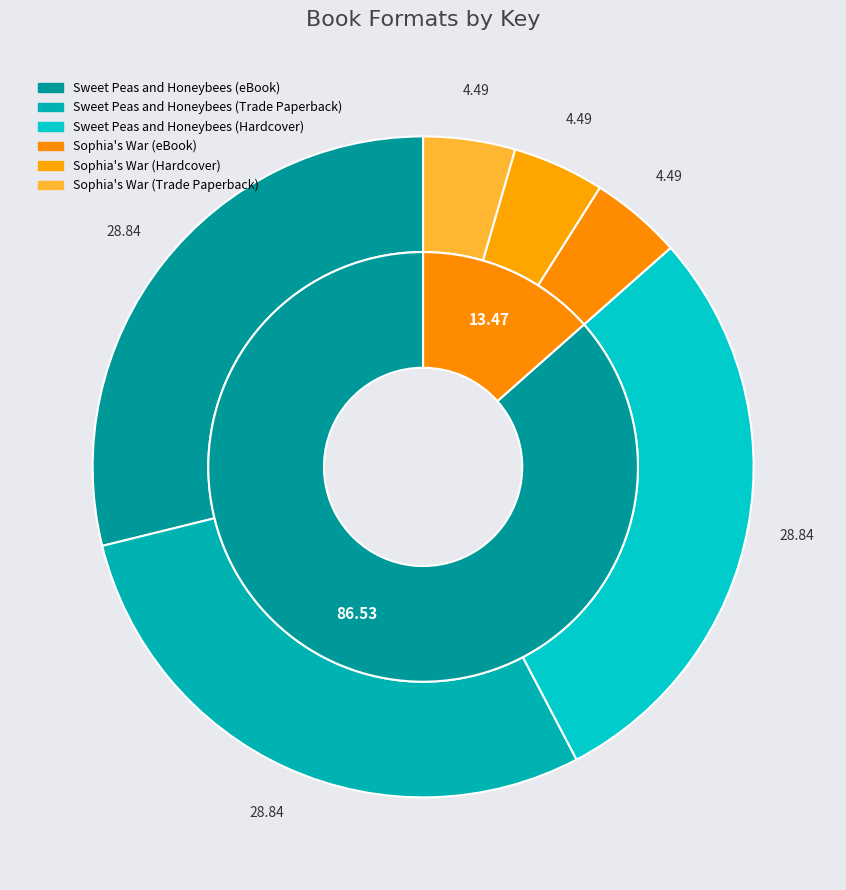

Which category has the smallest portion of the pie?

Sophia's War (eBook)